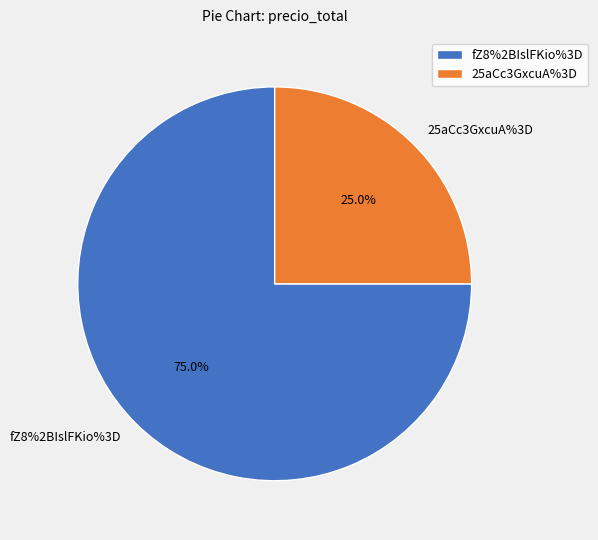

To the nearest percent, what percentage of the pie is 25aCc3GxcuA%3D?

25%